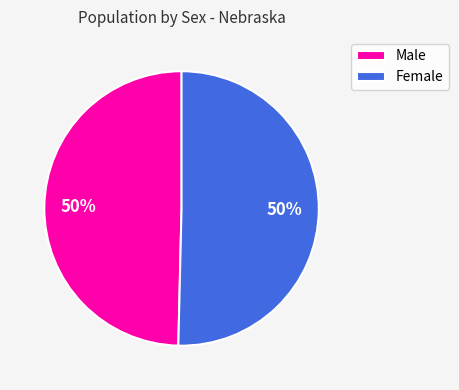

Do Female and Male together represent more than half of the pie?

Yes